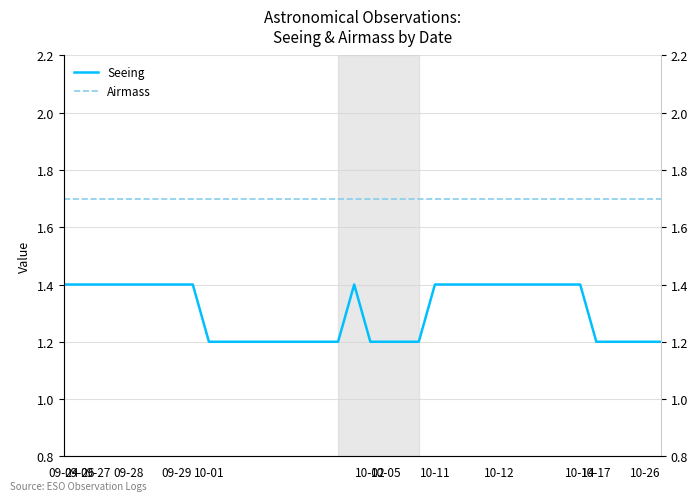

Is it true that Seeing equals 1.2 at 20?

True